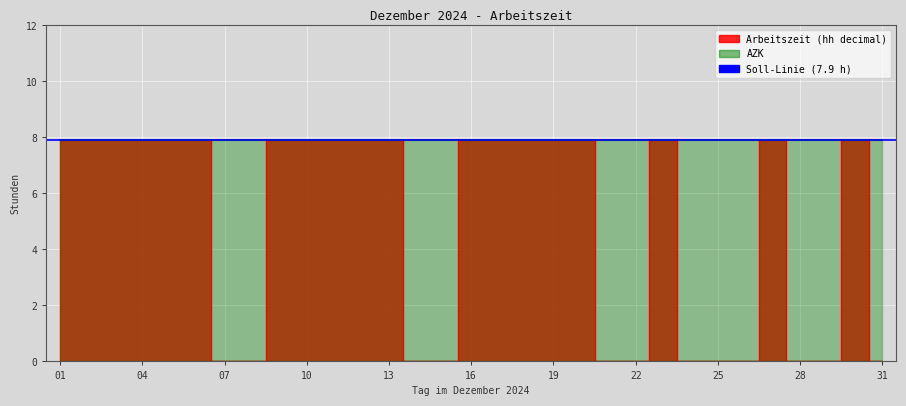

The chart shows a value of 7.9 at 19. True or false?

True